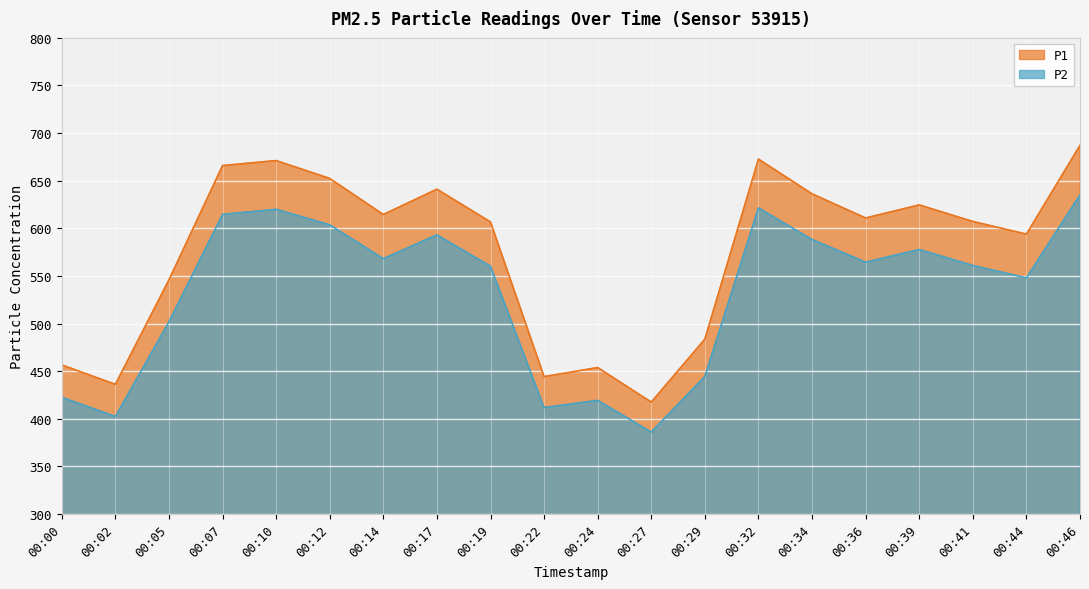

True or false: P1 and P2 cross at least once.

False